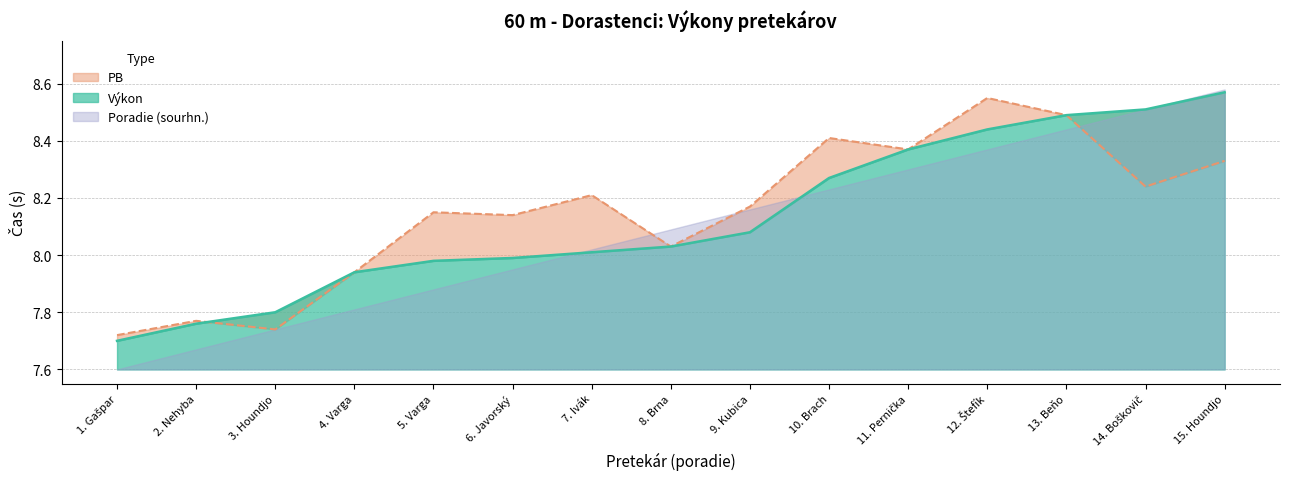

How many data points in Výkon are above 8?

9